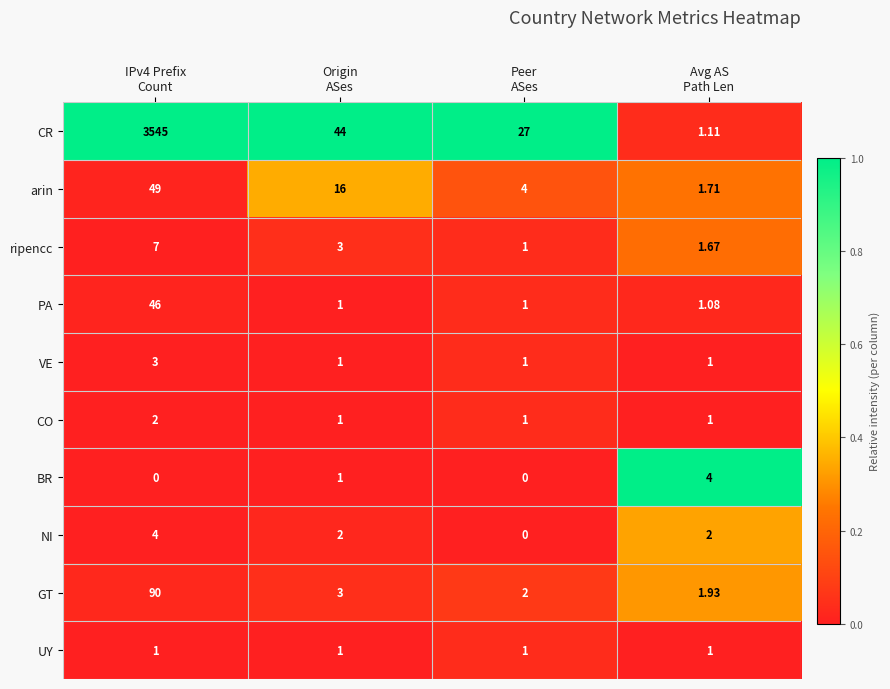

Which series has the widest spread of values?

CR